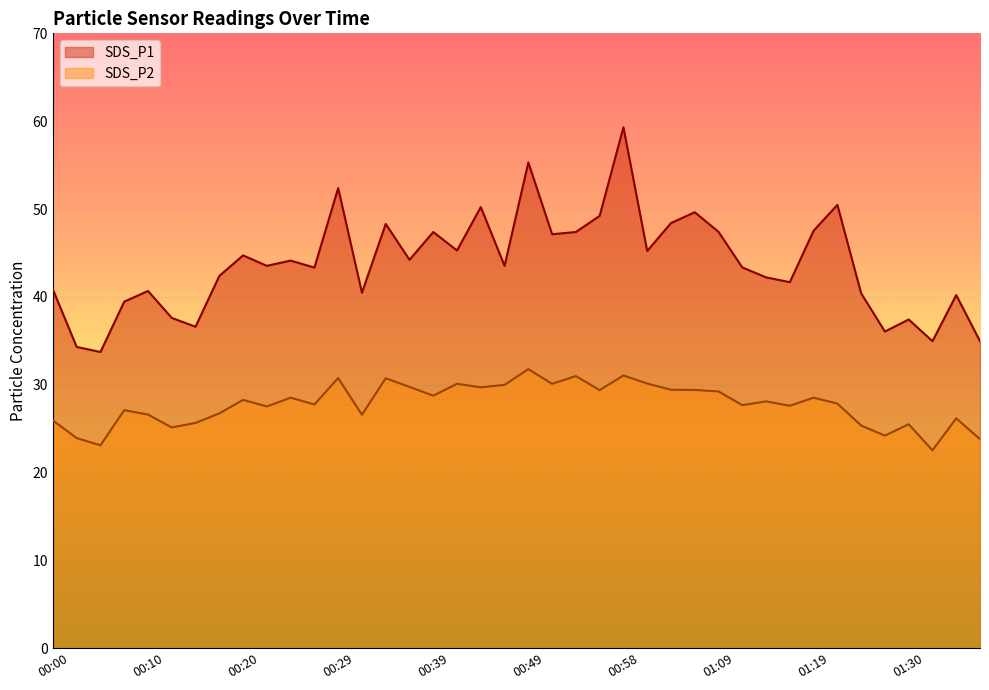

List the series in order of their overall mean, highest first.

SDS_P1, SDS_P2